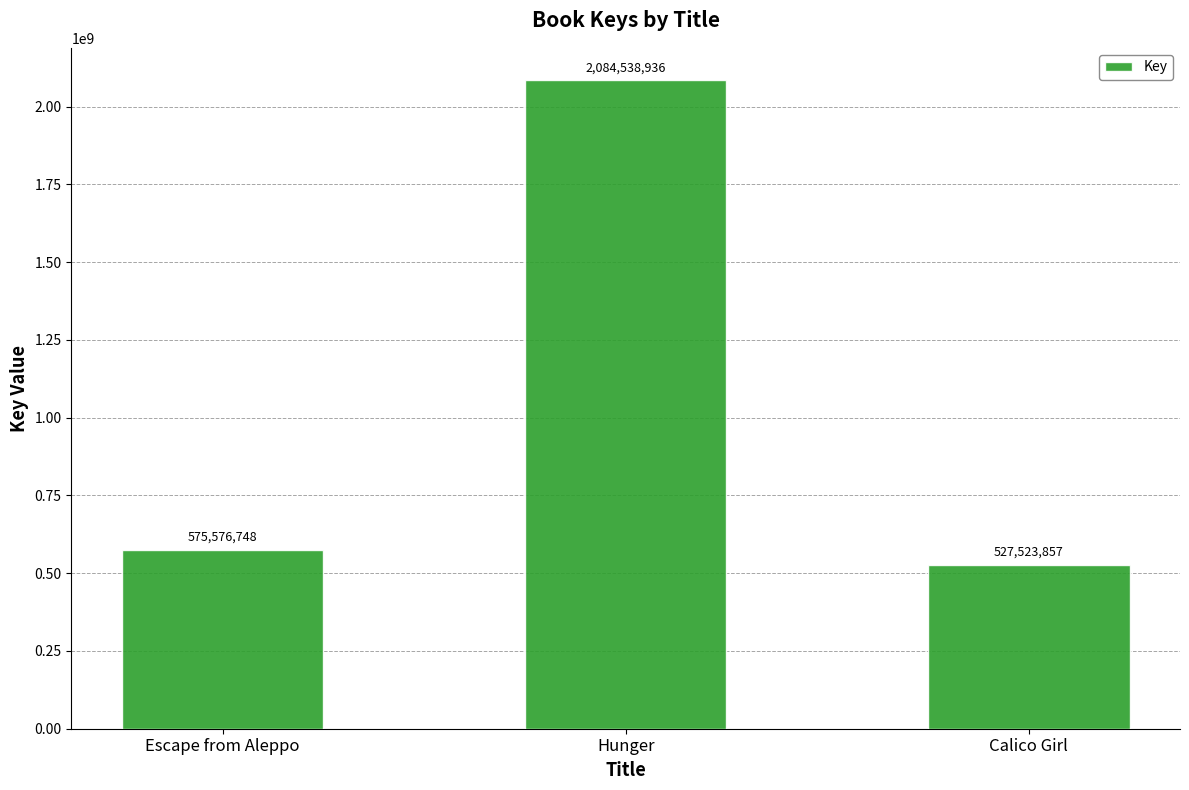

What is the change in value from Escape from Aleppo to Calico Girl?

-48052891